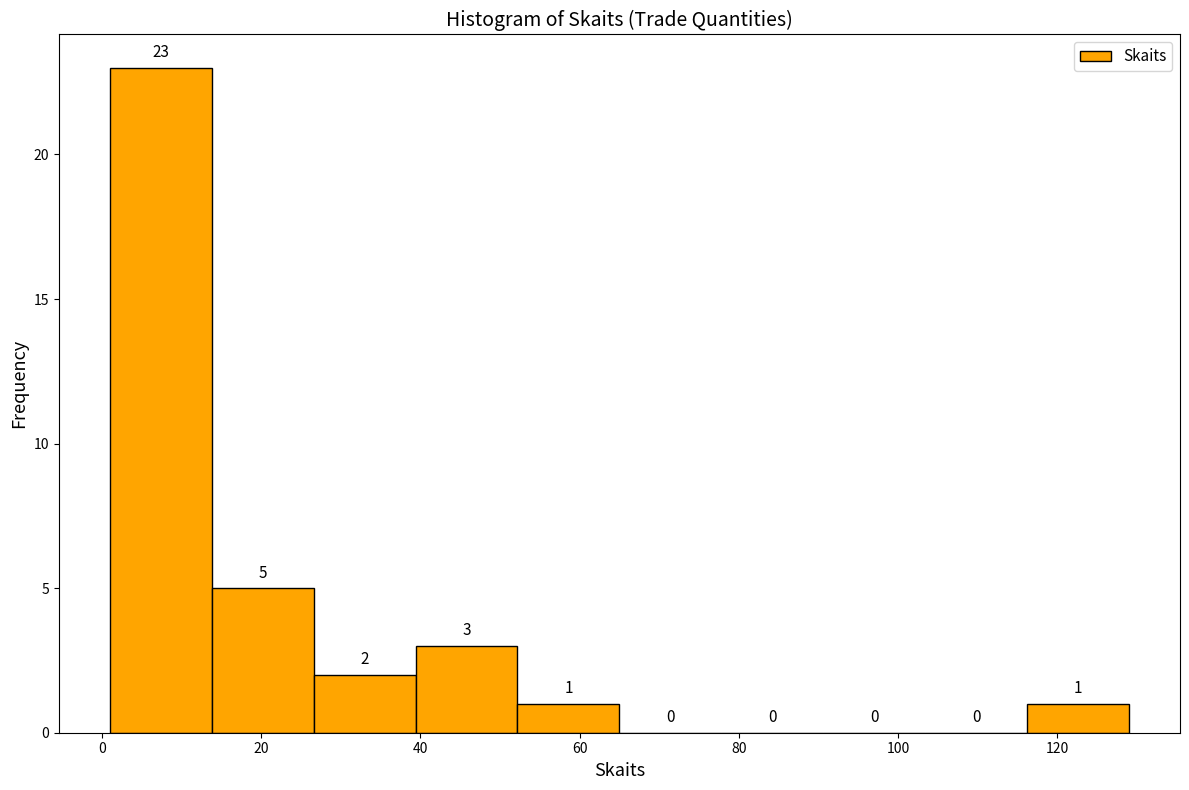

What is the height of the bar covering 1.0 to 13.8 on the x-axis? The bar edges are not printed on the chart, so give them approximately, as read against the axis.

23